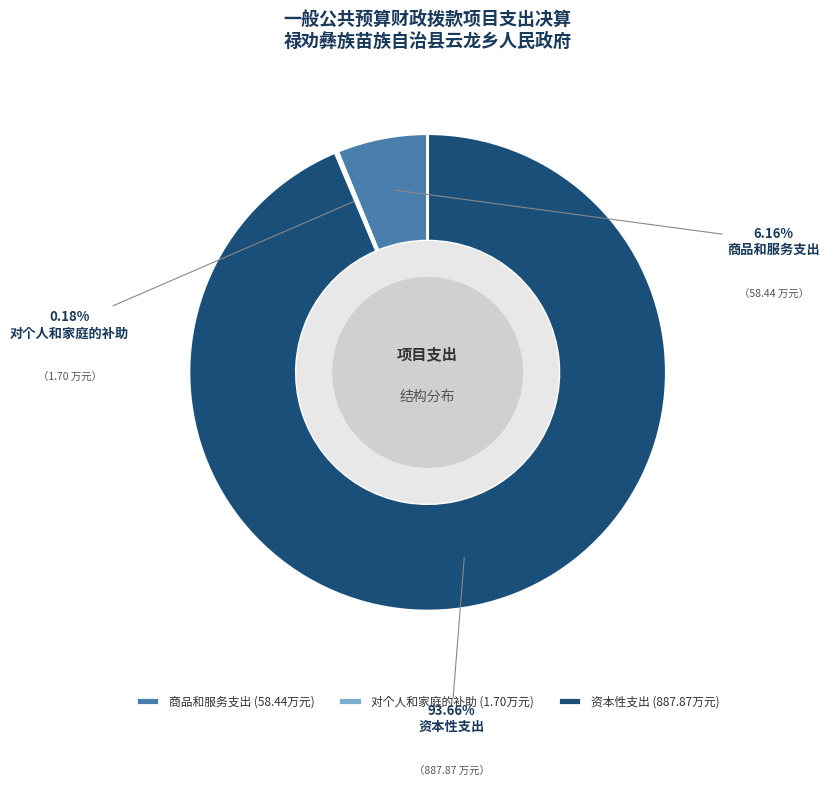

Combined, what portion of the pie is 资本性支出 and 商品和服务支出?

99.8%